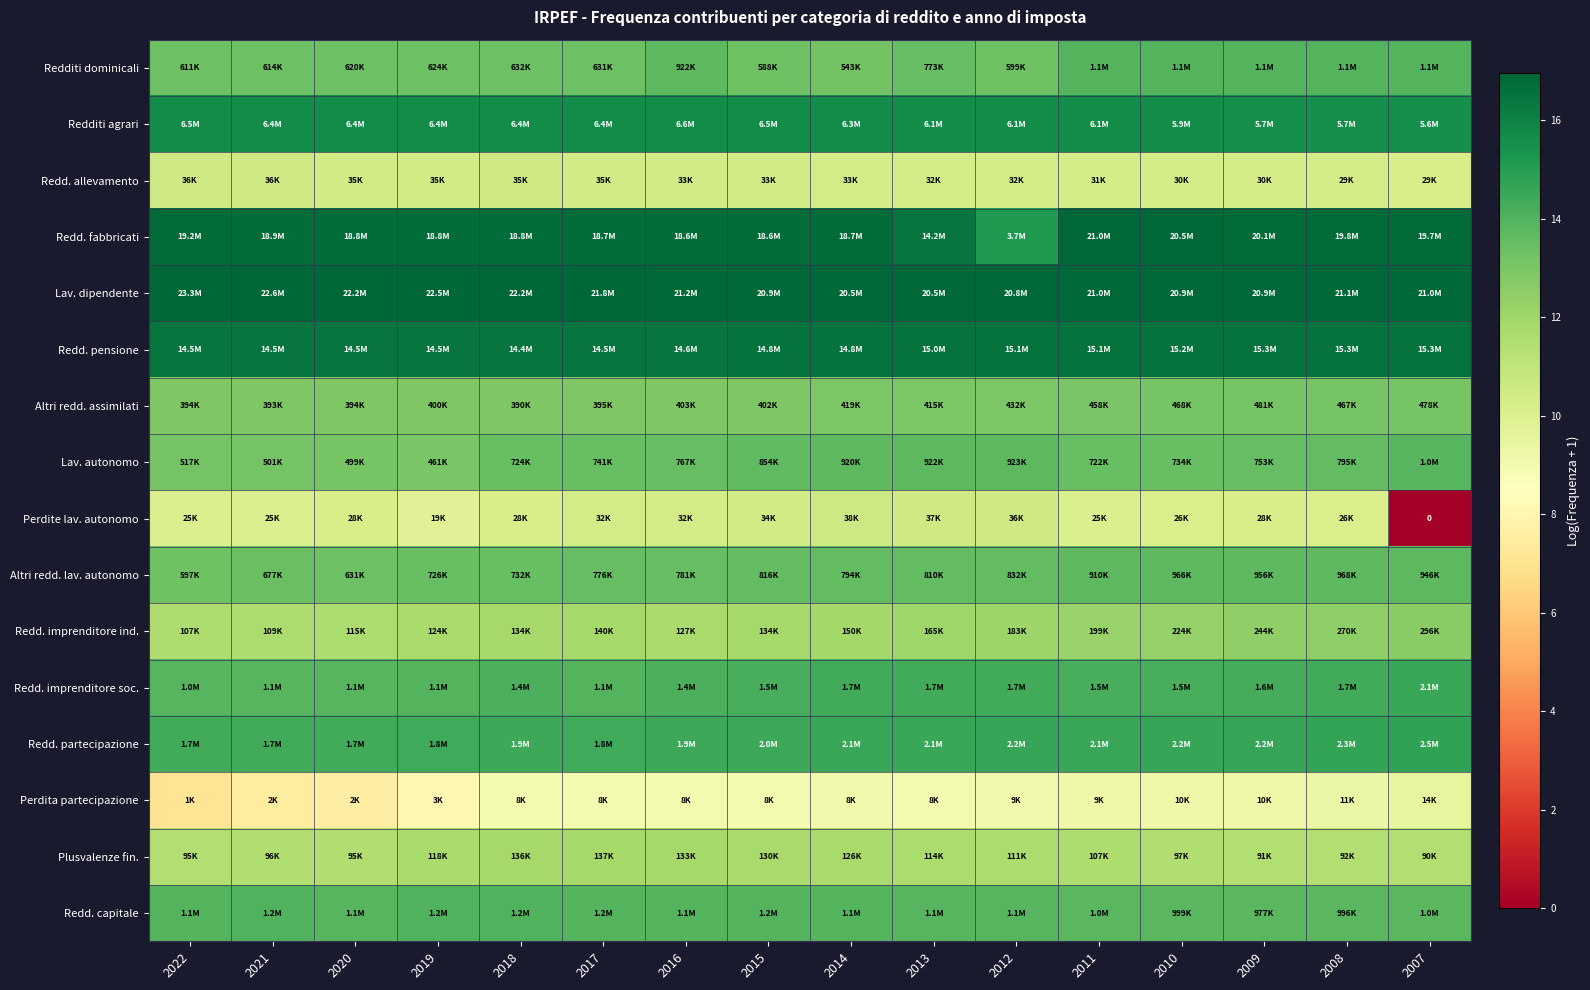

The value of Redd. partecipazione at 2010 is 7.5. True or false?

False